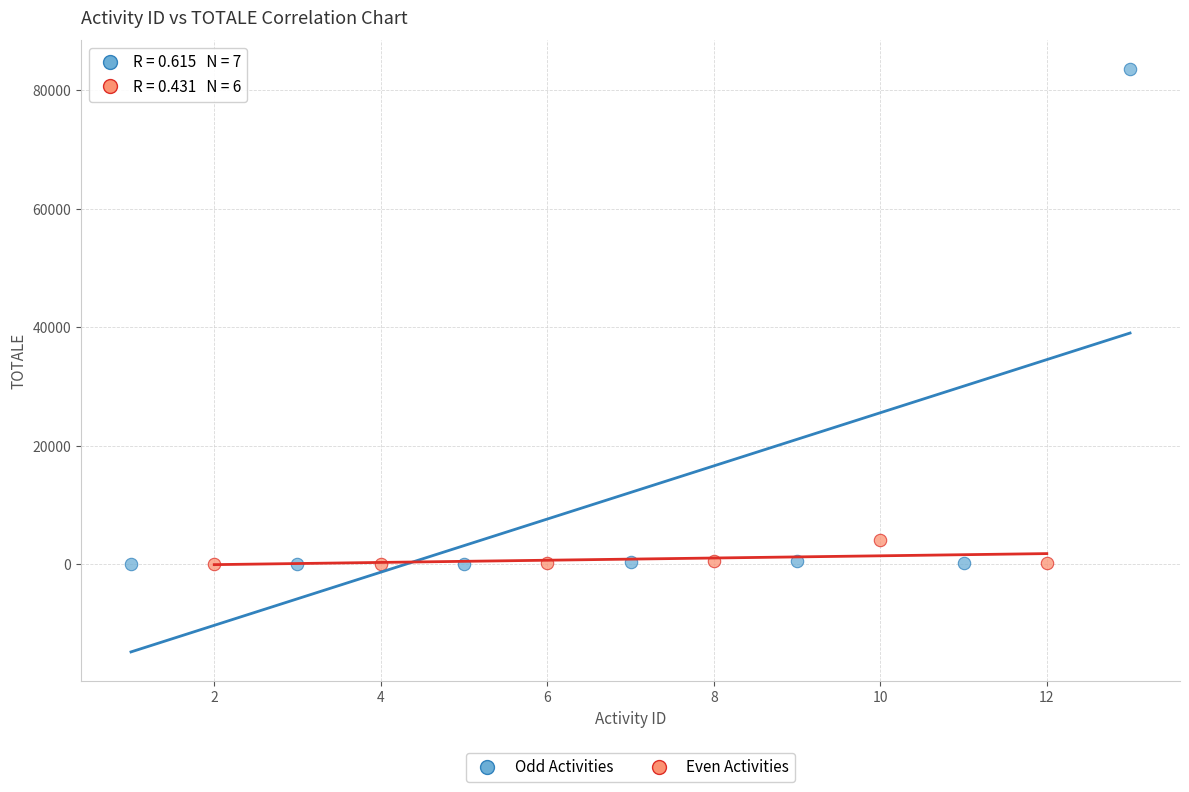

Which series has the largest Y range (max minus min)?

Odd Activities